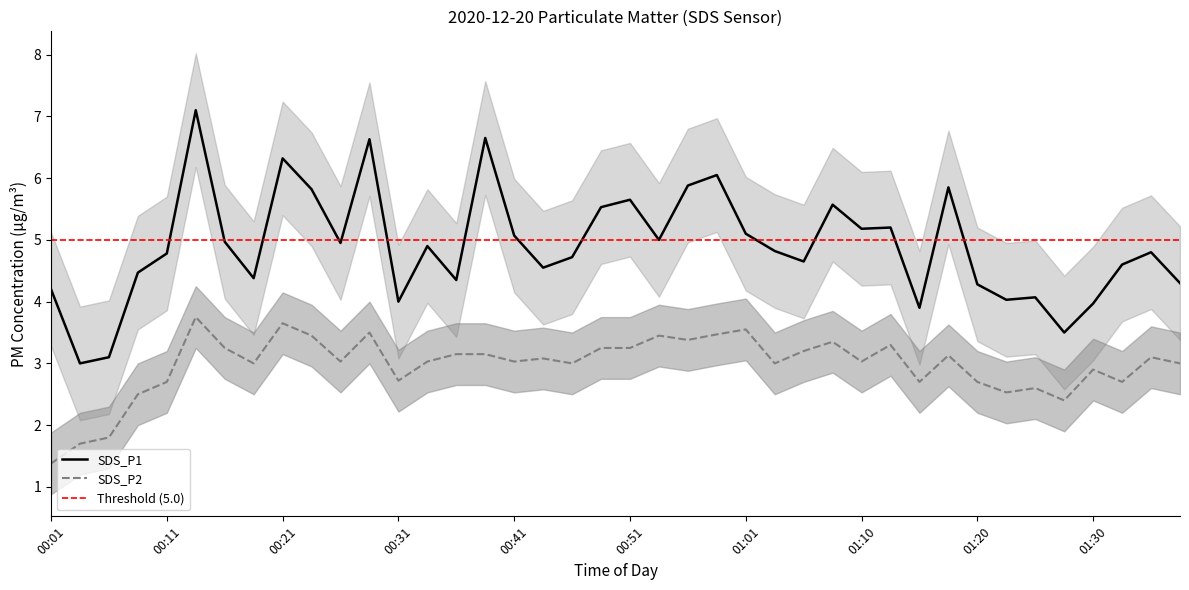

What position from the left is 01:32?

38